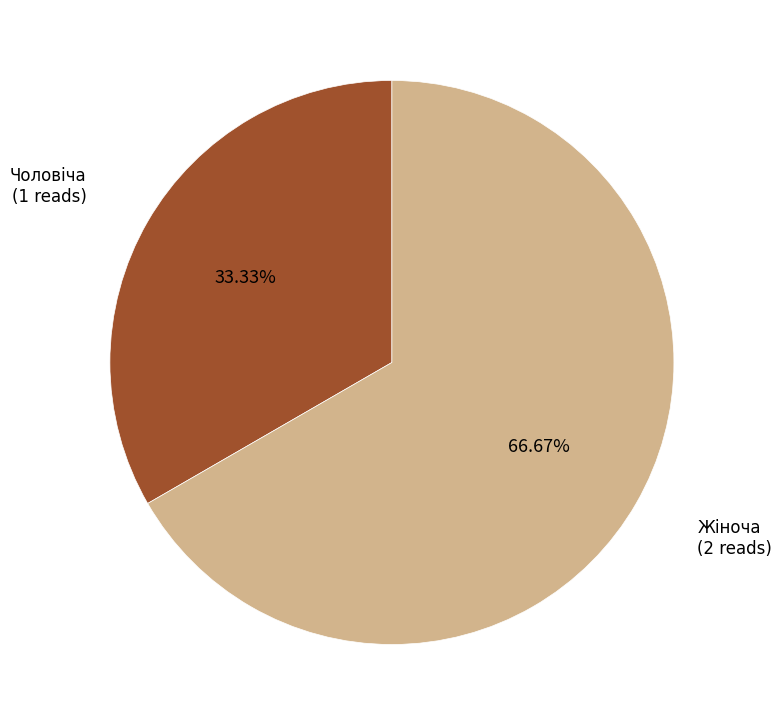

Rank the categories by value from lowest to highest.

Чоловіча, Жіноча